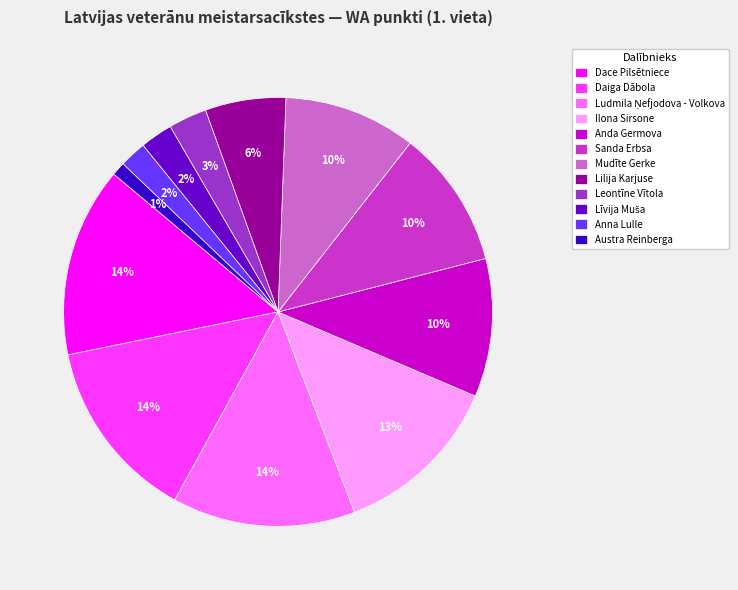

To the nearest percent, what is the combined percentage of Austra Reinberga and Anda Germova?

11%